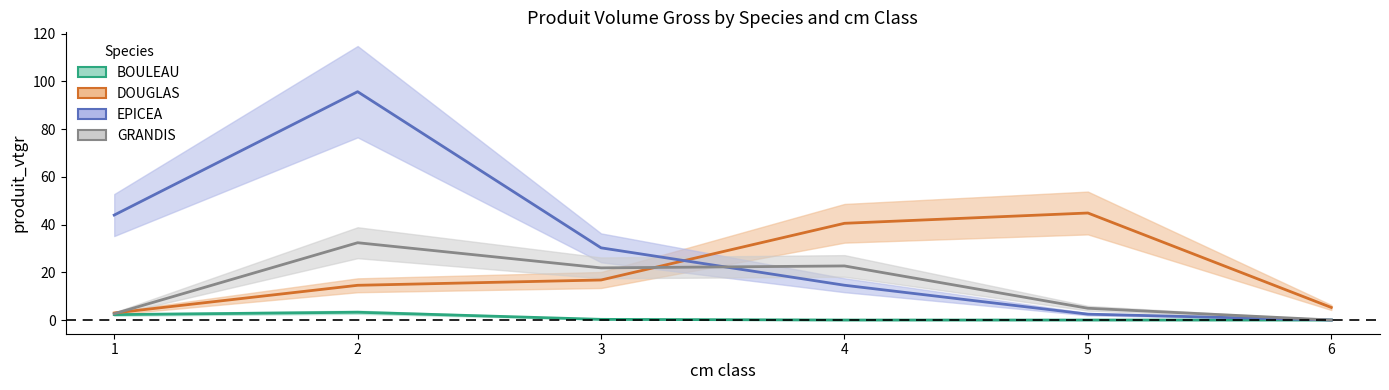

Rank the series by their maximum value, from highest to lowest.

EPICEA, DOUGLAS, GRANDIS, BOULEAU